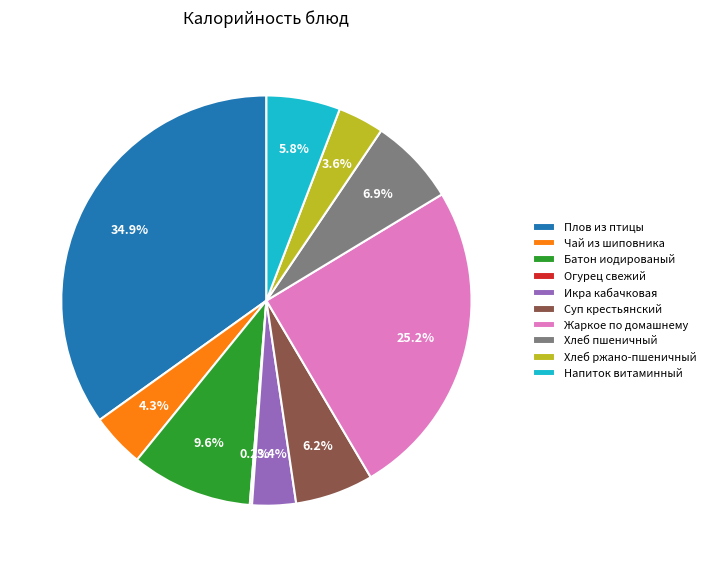

Which slice is the largest?

Плов из птицы